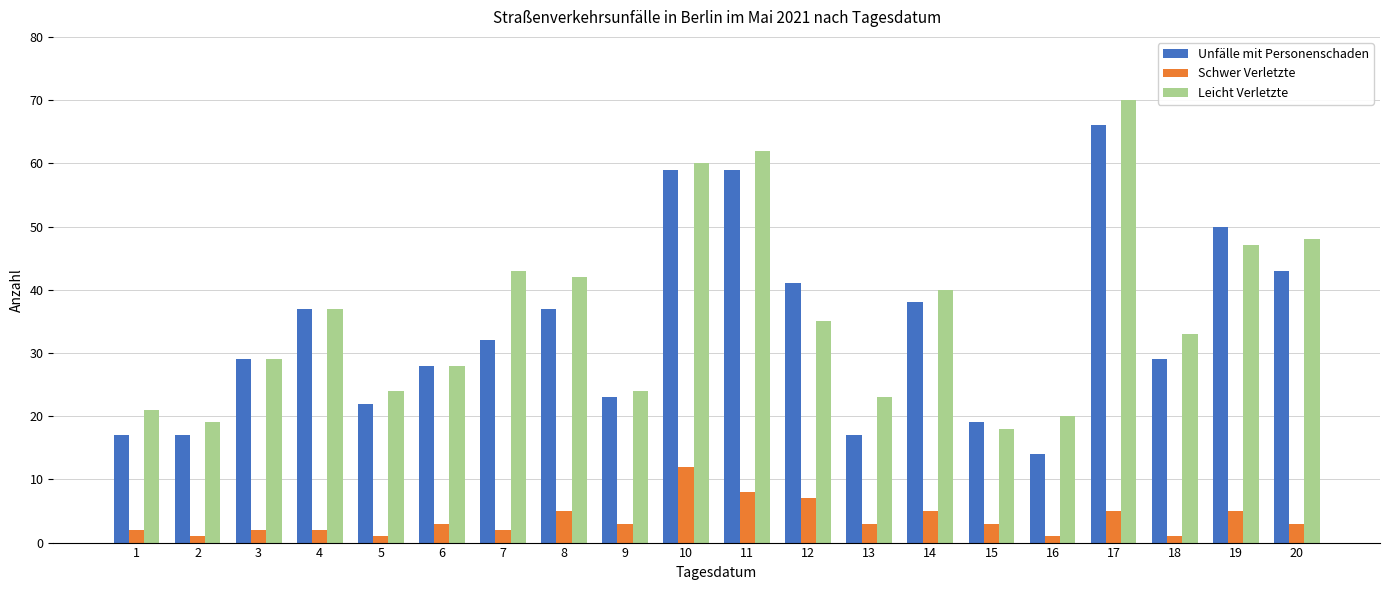

Does the chart contain any negative values?

No